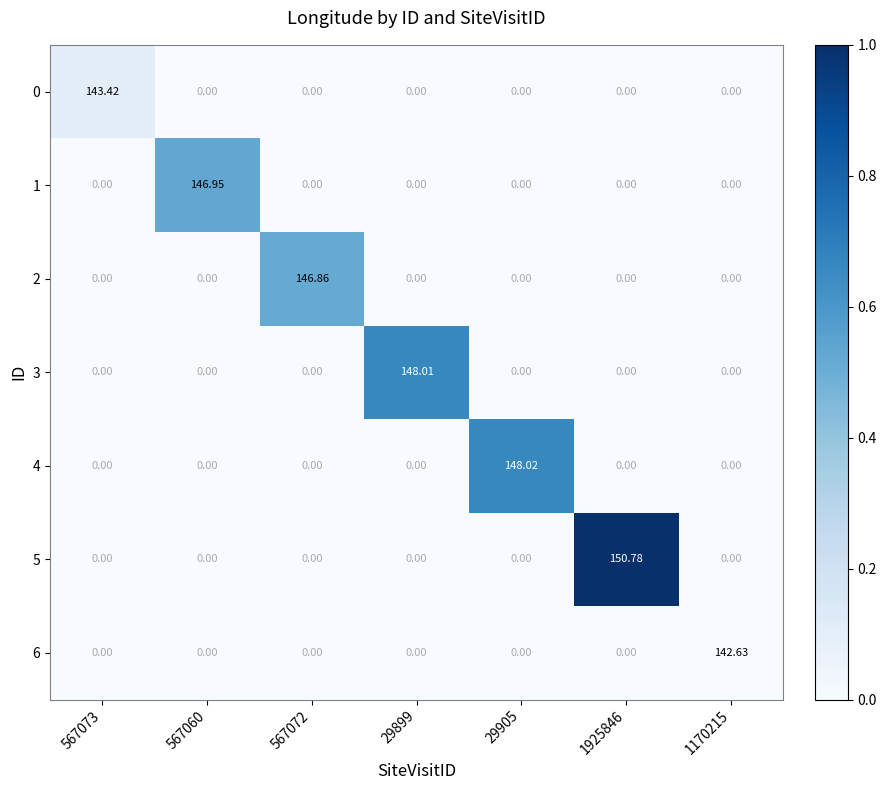

Is the value of 4 at 29905 greater than the value of 5 at 567060?

Yes